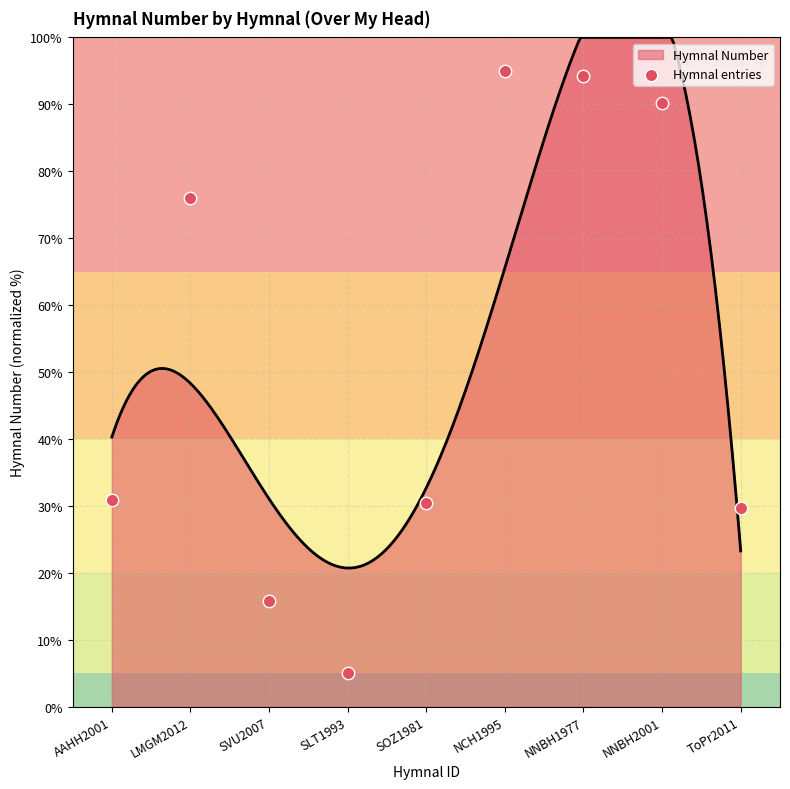

Between NNBH1977 and AAHH2001, which is larger?

NNBH1977